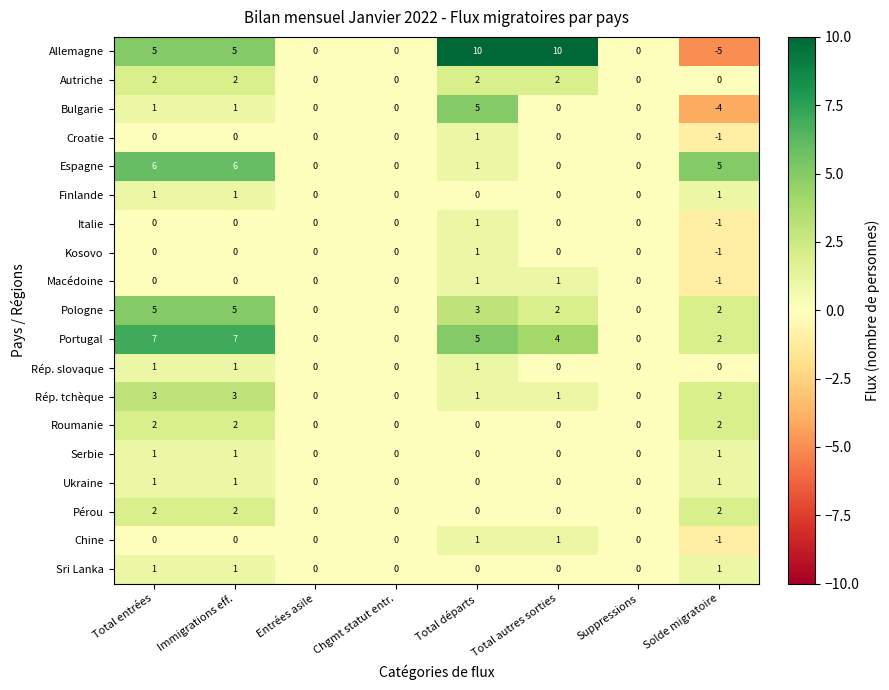

What is the sum of all Bulgarie values?

3